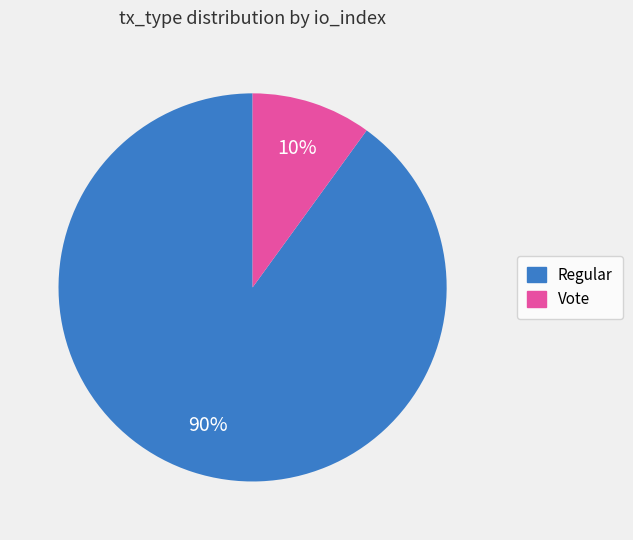

How many segments does this pie chart have?

2